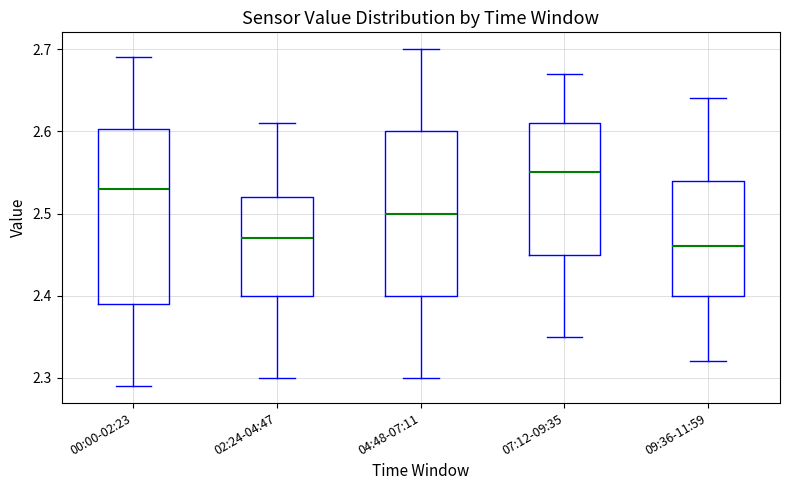

Where does the median line of the box for 09:36-11:59 sit on the y-axis? The values are not printed on the chart, so give them approximately, as read against the axis.

2.46